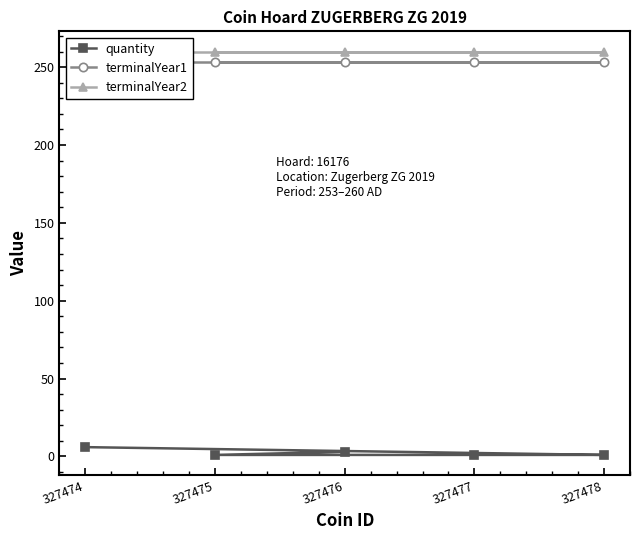

How many distinct data groups are displayed?

3